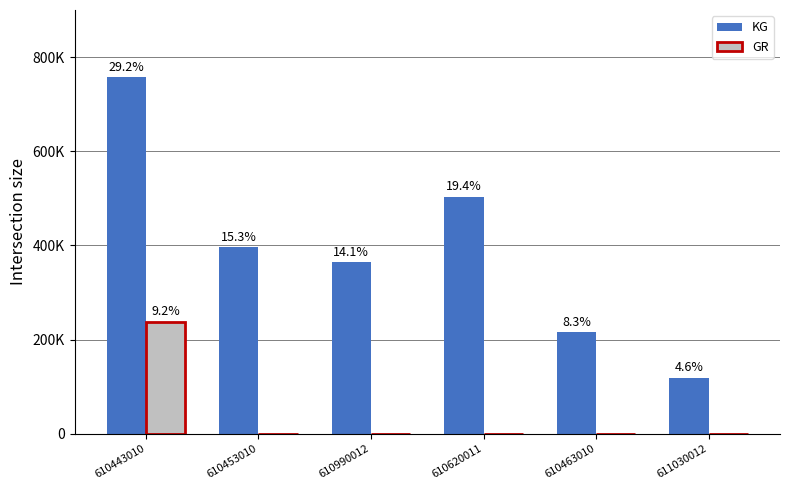

What are all the series names shown in the legend?

KG, GR